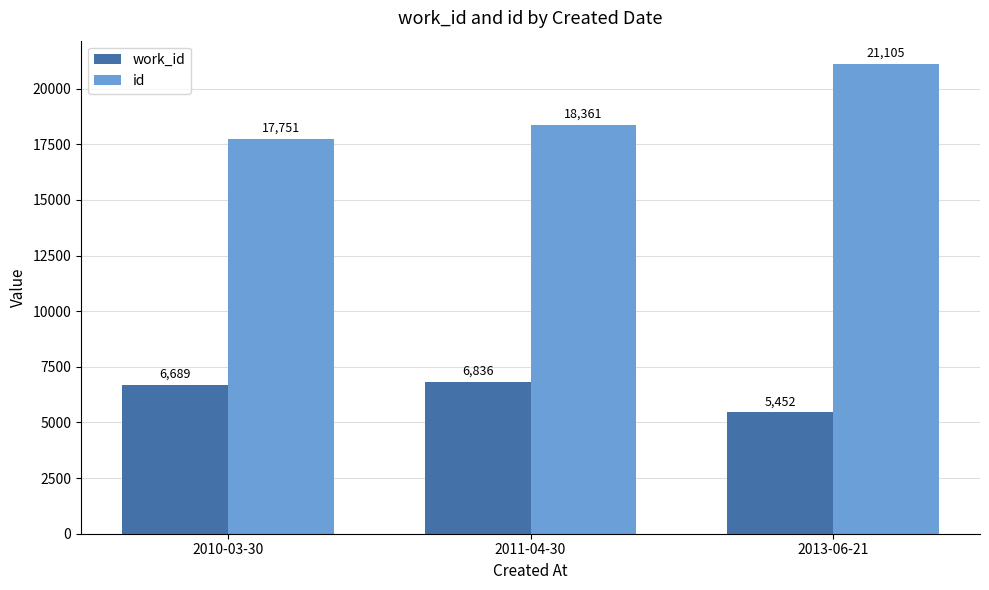

What is the approximate value of id at 2010-03-30?

17751